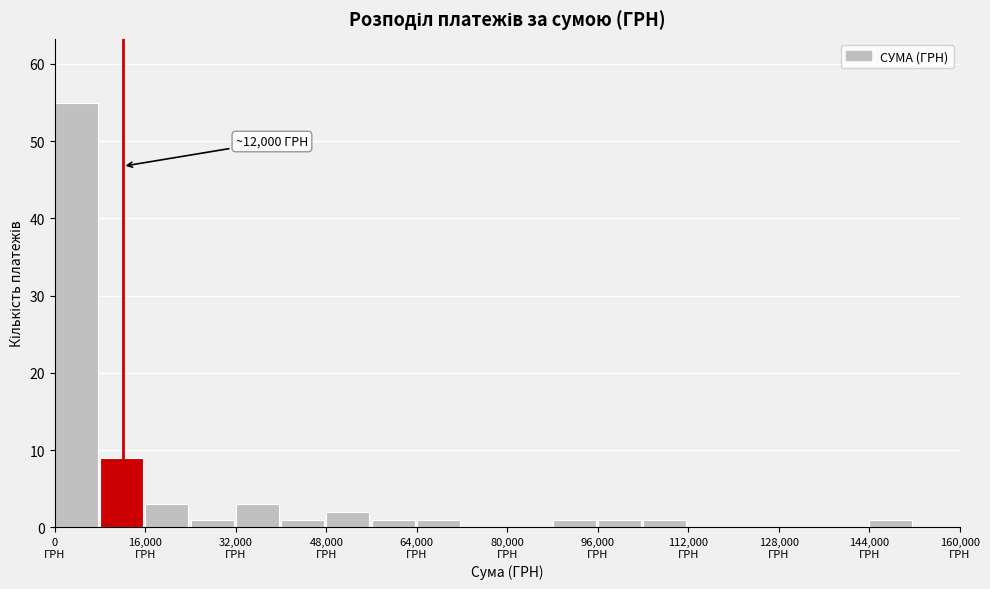

Which range on the x-axis has the tallest bar?

0 to 8000